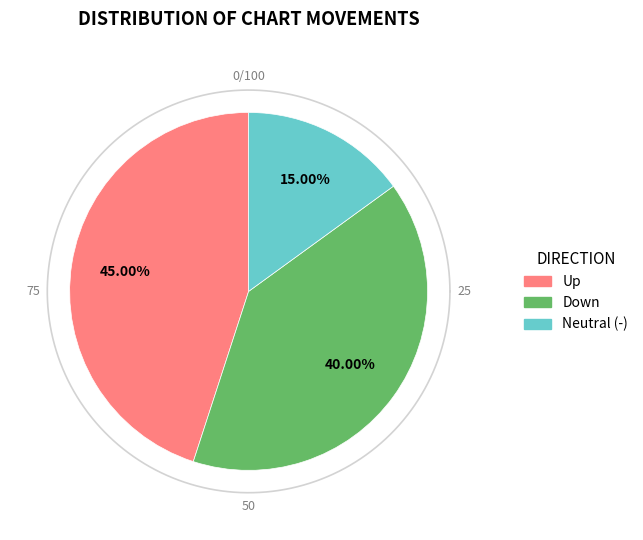

Does down account for over 50% of the chart?

No